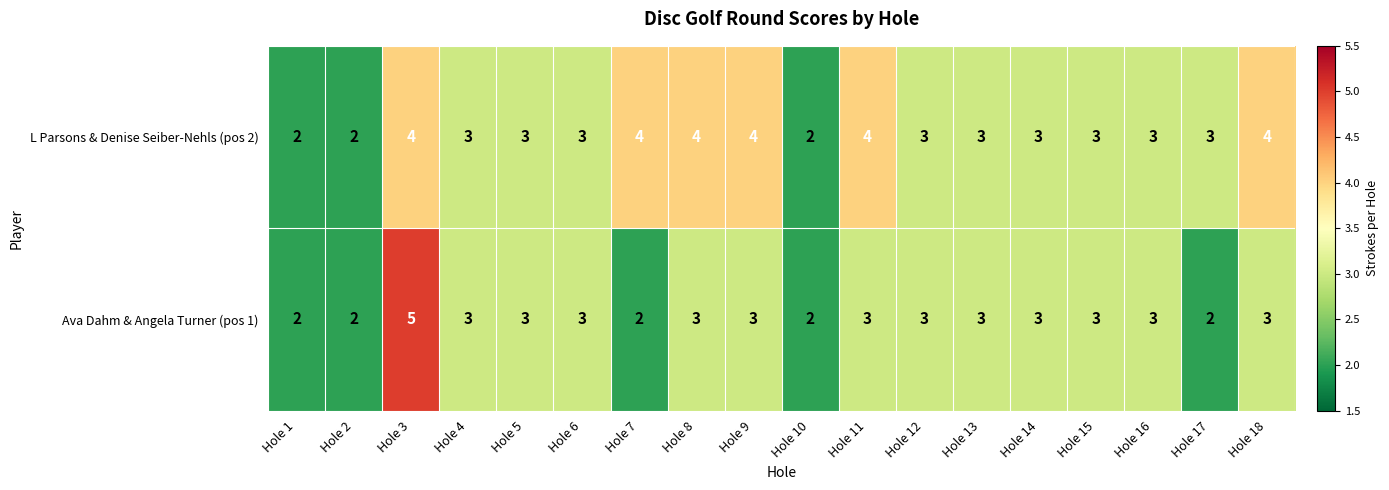

What is the sum of the Ava Dahm & Angela Turner (pos 1) values at Hole 17 and Hole 1?

4